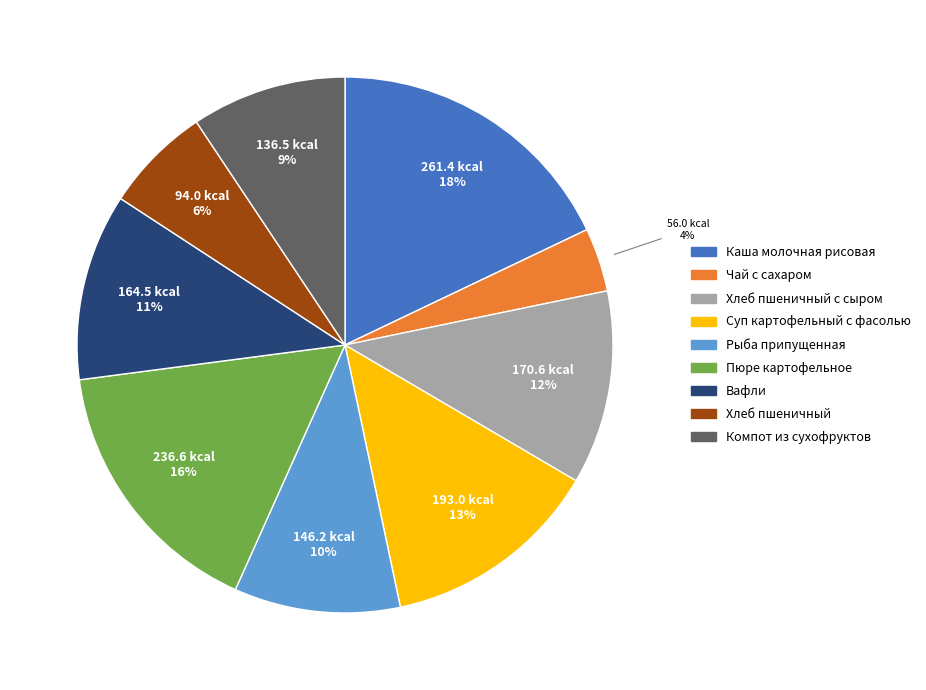

Is there any slice that represents more than half of the pie?

No